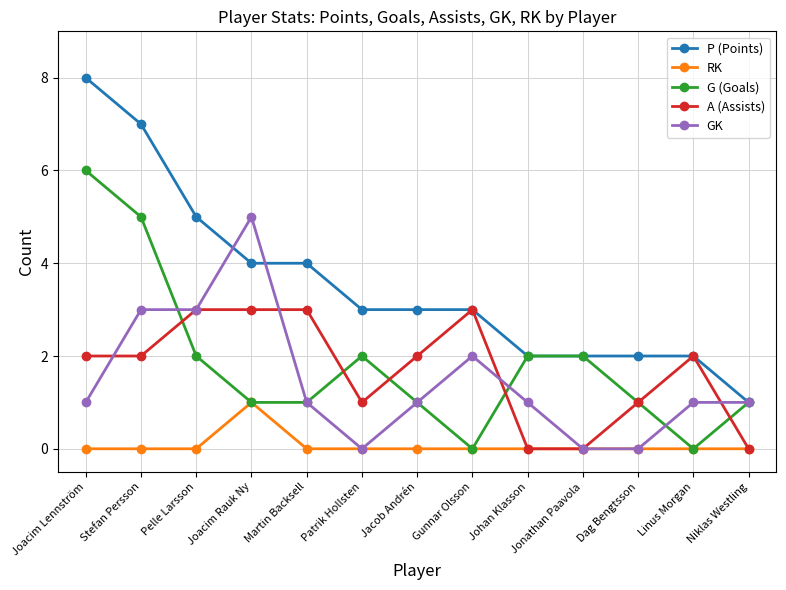

What is the total value across all series at Jonathan Paavola?

4